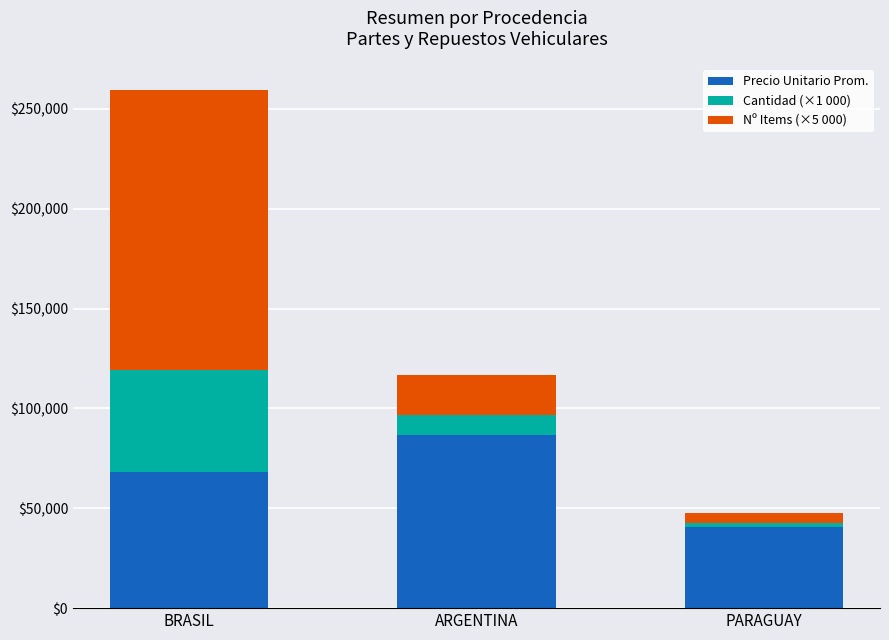

At which label does Precio Unitario Prom. reach its peak?

ARGENTINA